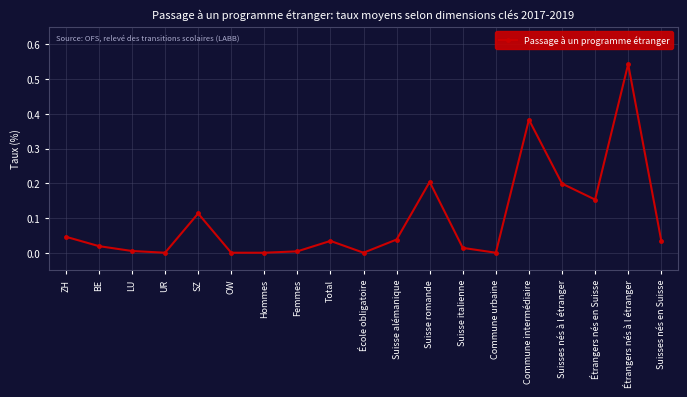

Count the number of data series in this chart.

1